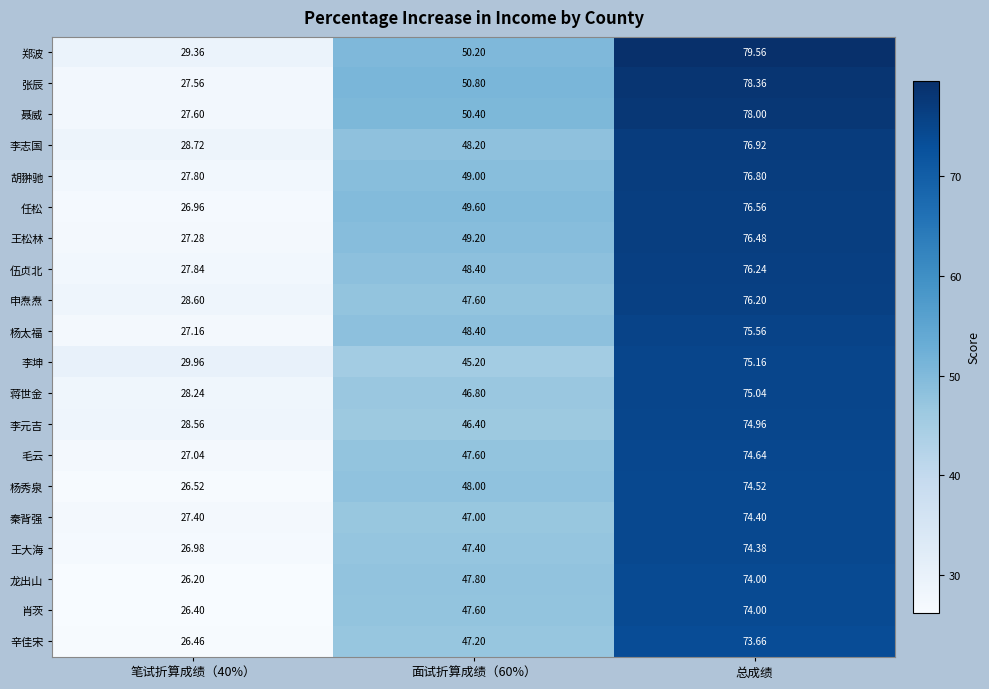

Which series has the largest total across all categories?

郑波